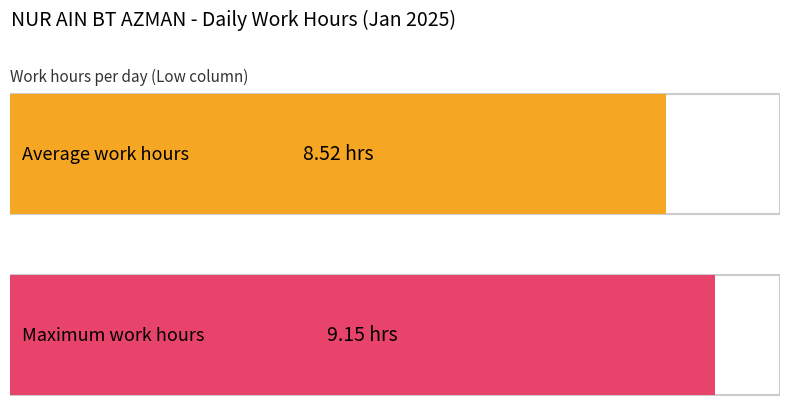

What is the average value?

8.5